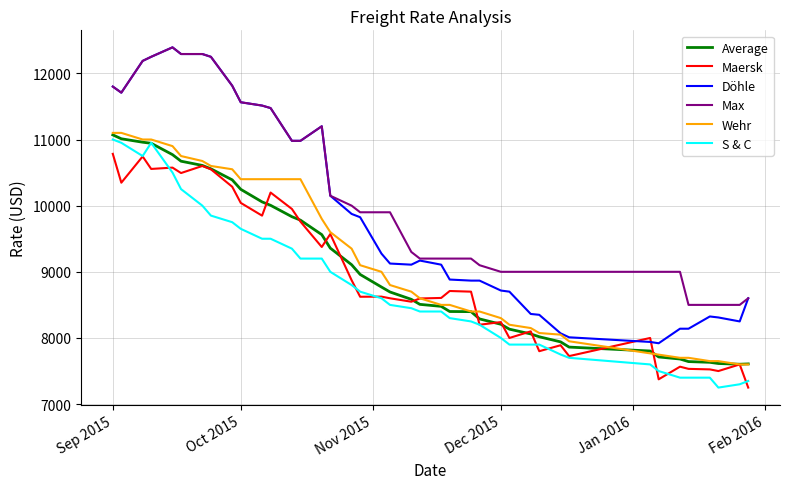

What is the difference between the highest and lowest values at 08.12.2015?

1100